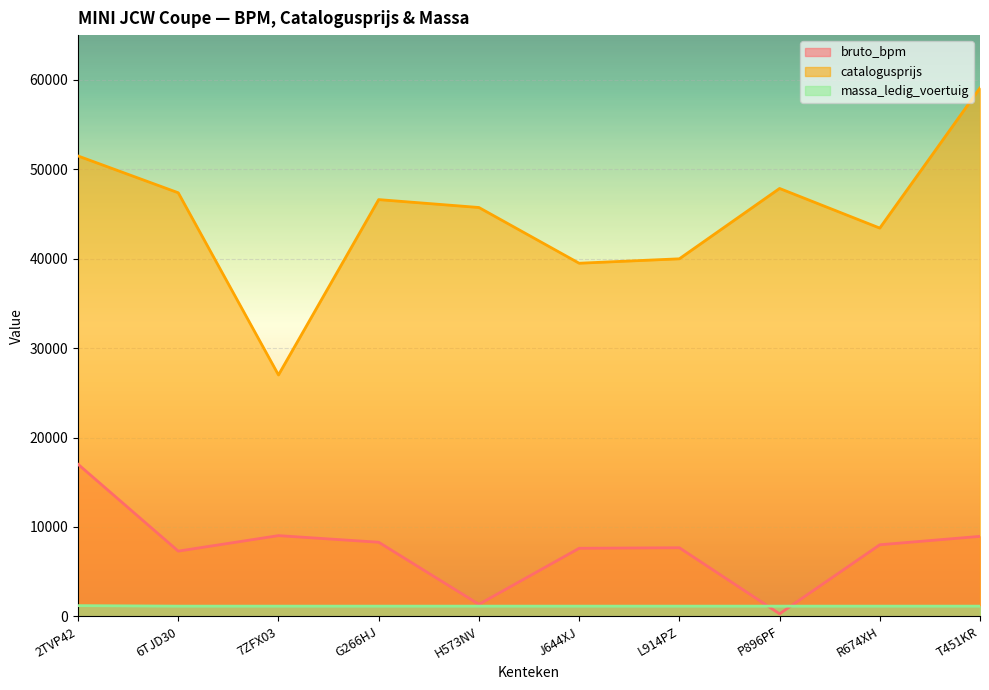

What is the spread (max minus min) of values at G266HJ?

45475